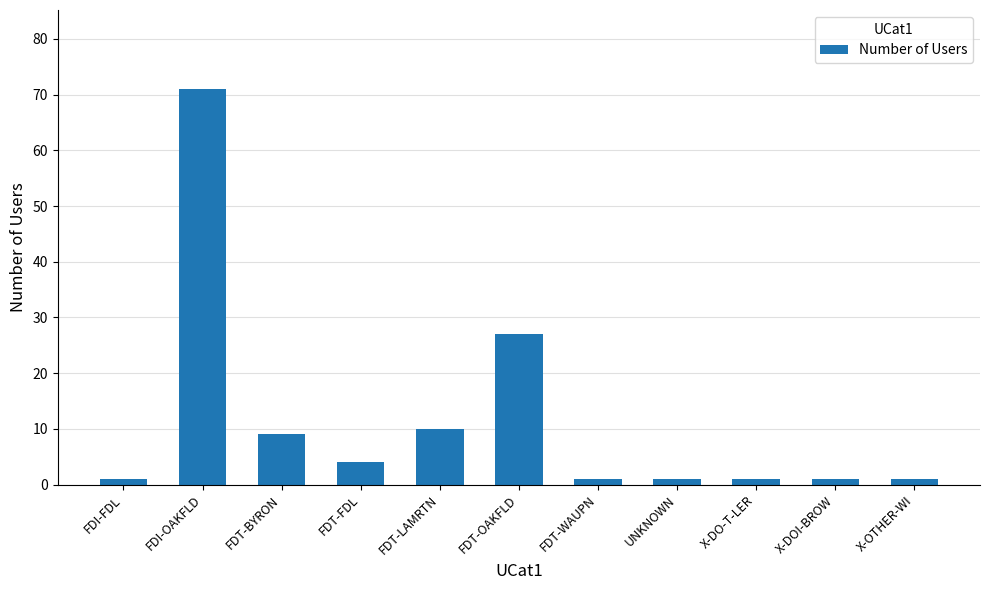

What is the value of the 4th bar from the left?

4